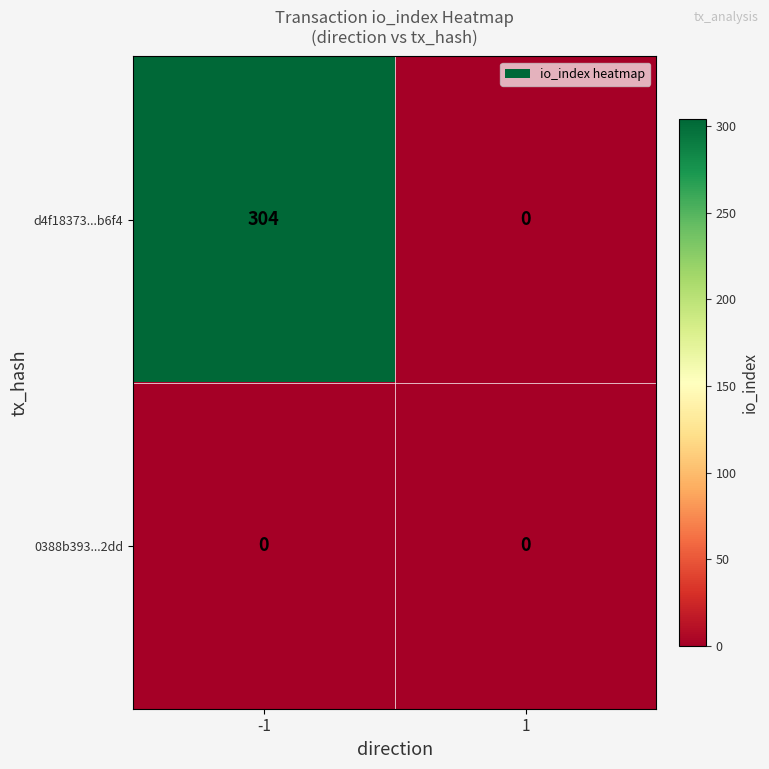

Which series changed the most between -1 and 1?

d4f18373...b6f4